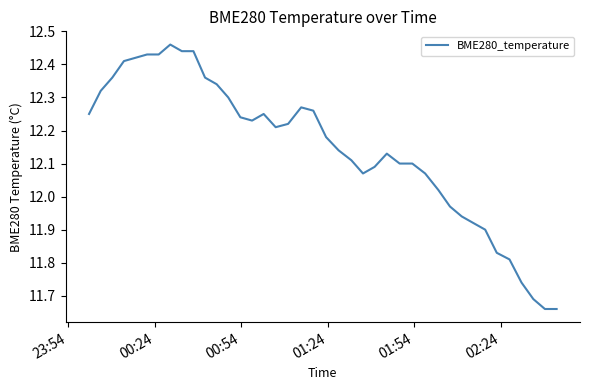

What is the difference between the maximum and minimum values?

0.8